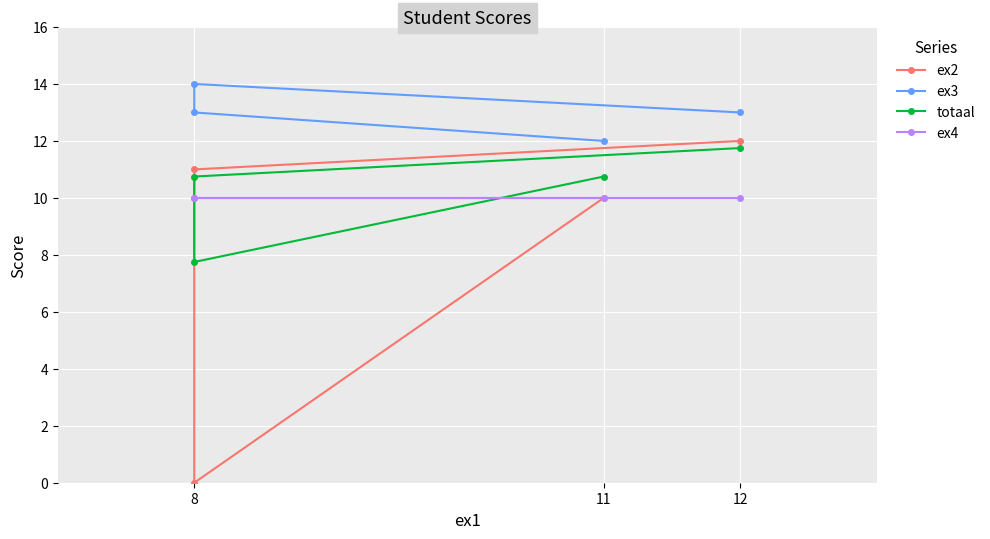

How many data points in ex3 are above 13?

1